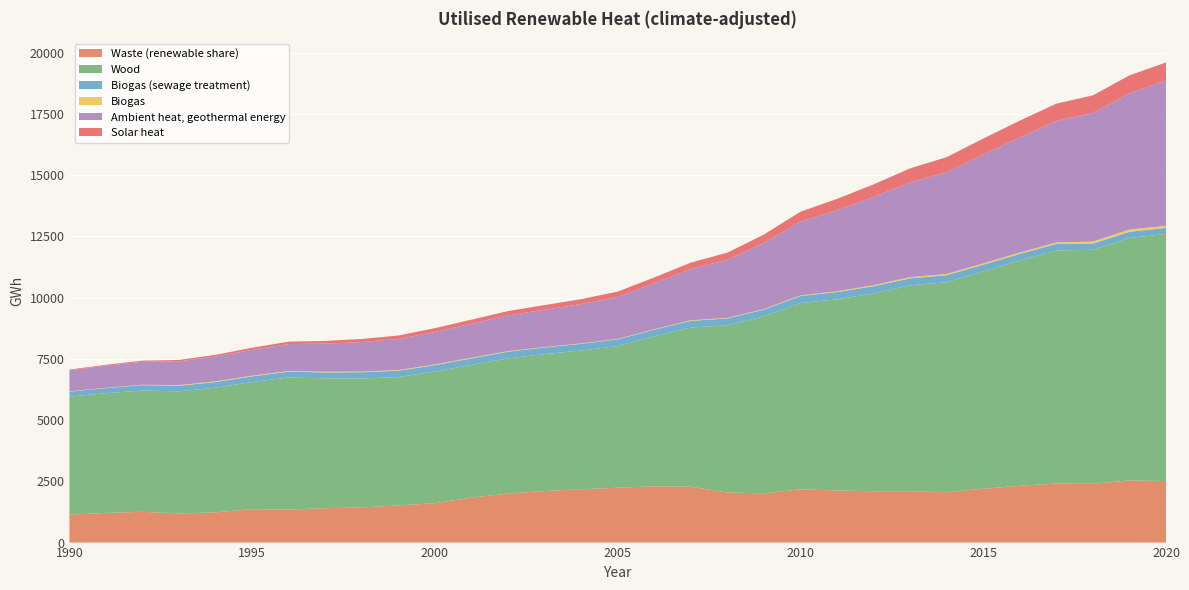

Reading left to right, what are all the values shown in this chart?

Waste (renewable share): 1990=1143.5	1991=1211.7	1992=1256.6	1993=1190.5	1994=1234.5	1995=1362.9	1996=1348.7	1997=1403.1	1998=1435.8	1999=1518.1	2000=1608.9	2001=1833.9	2002=2003.7	2003=2105.0	2004=2177.9	2005=2240.4	2006=2299.2	2007=2282.2	2008=2046.0	2009=2008.3	2010=2174.7	2011=2128.4	2012=2094.6	2013=2097.8	2014=2052.7	2015=2197.2	2016=2320.3	2017=2409.4	2018=2398.4	2019=2539.3	2020=2511.9
Wood: 1990=4815.1	1991=4886.5	1992=4952.1	1993=4983.0	1994=5088.0	1995=5191.2	1996=5392.0	1997=5301.9	1998=5261.9	1999=5237.7	2000=5372.8	2001=5420.0	2002=5518.8	2003=5589.2	2004=5662.3	2005=5787.3	2006=6117.2	2007=6495.1	2008=6827.1	2009=7226.9	2010=7606.0	2011=7801.7	2012=8075.2	2013=8404.7	2014=8578.4	2015=8873.2	2016=9194.4	2017=9516.3	2018=9554.9	2019=9897.3	2020=10087.5
Biogas (sewage treatment): 1990=204.5	1991=210.6	1992=218.7	1993=229.0	1994=230.7	1995=232.0	1996=236.7	1997=242.0	1998=255.5	1999=259.7	2000=262.7	2001=268.1	2002=270.6	2003=271.5	2004=273.6	2005=270.9	2006=274.6	2007=275.5	2008=276.9	2009=277.1	2010=286.9	2011=298.3	2012=296.9	2013=286.2	2014=285.3	2015=274.5	2016=270.1	2017=267.7	2018=253.6	2019=251.1	2020=248.6
Biogas: 1990=11.5	1991=11.2	1992=15.5	1993=27.0	1994=31.2	1995=29.7	1996=31.5	1997=30.0	1998=27.2	1999=28.2	2000=29.4	2001=27.5	2002=23.9	2003=18.6	2004=18.2	2005=17.4	2006=19.1	2007=24.5	2008=23.6	2009=21.5	2010=24.9	2011=30.3	2012=43.2	2013=49.4	2014=50.4	2015=56.0	2016=58.0	2017=61.0	2018=85.3	2019=94.0	2020=84.9
Ambient heat, geothermal energy: 1990=859.4	1991=902.8	1992=938.4	1993=971.2	1994=1012.3	1995=1057.1	1996=1097.5	1997=1145.4	1998=1205.8	1999=1270.3	2000=1326.4	2001=1386.0	2002=1456.9	2003=1524.2	2004=1606.4	2005=1715.4	2006=1881.0	2007=2097.3	2008=2373.9	2009=2700.1	2010=3014.3	2011=3314.0	2012=3599.9	2013=3872.8	2014=4155.8	2015=4438.6	2016=4701.5	2017=4962.4	2018=5245.2	2019=5558.7	2020=5932.5
Solar heat: 1990=29.4	1991=37.8	1992=46.6	1993=56.8	1994=69.0	1995=83.0	1996=97.7	1997=111.6	1998=126.8	1999=141.6	2000=154.3	2001=166.6	2002=178.2	2003=189.1	2004=200.7	2005=214.9	2006=233.4	2007=256.0	2008=290.8	2009=343.4	2010=403.1	2011=459.7	2012=514.7	2013=567.2	2014=614.3	2015=655.2	2016=683.3	2017=703.7	2018=722.5	2019=734.0	2020=738.7